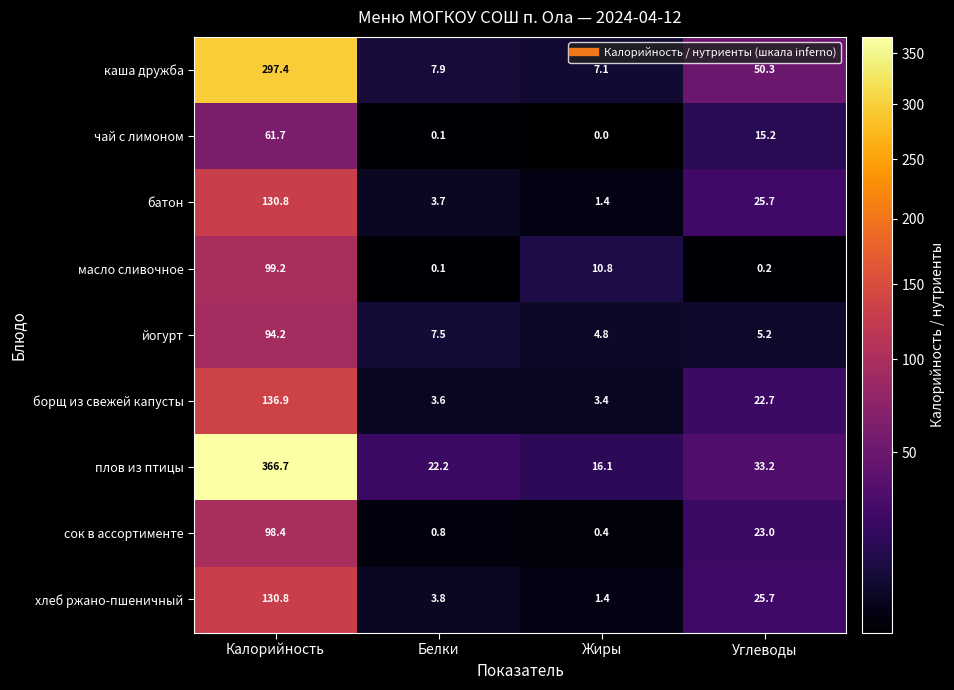

At which category is the sum across all series the highest?

Калорийность